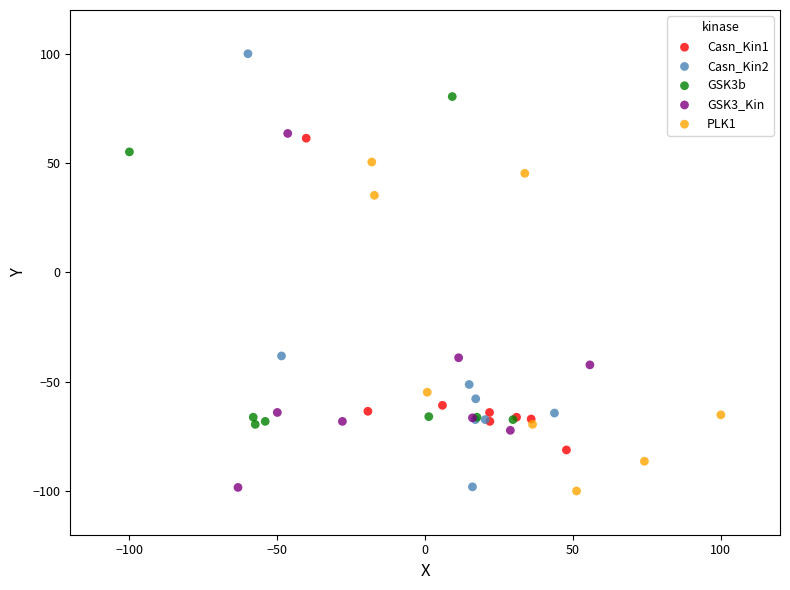

Which series reaches the maximum Y coordinate?

Casn_Kin2